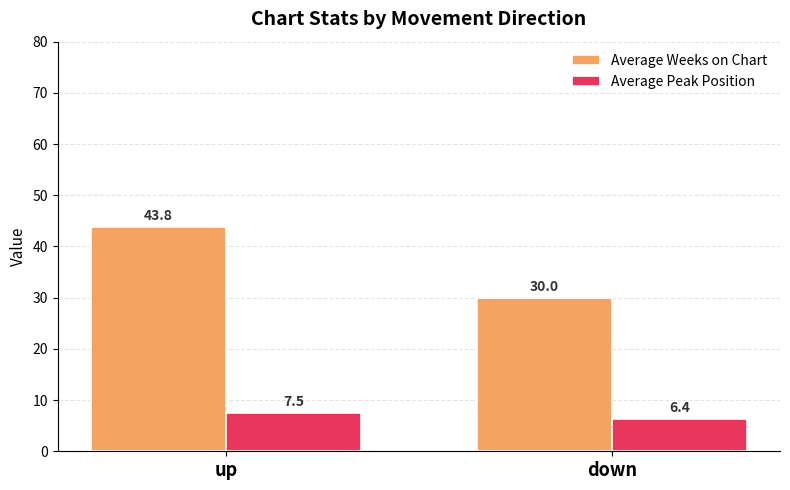

Which series changed the most between up and down?

Average Weeks on Chart